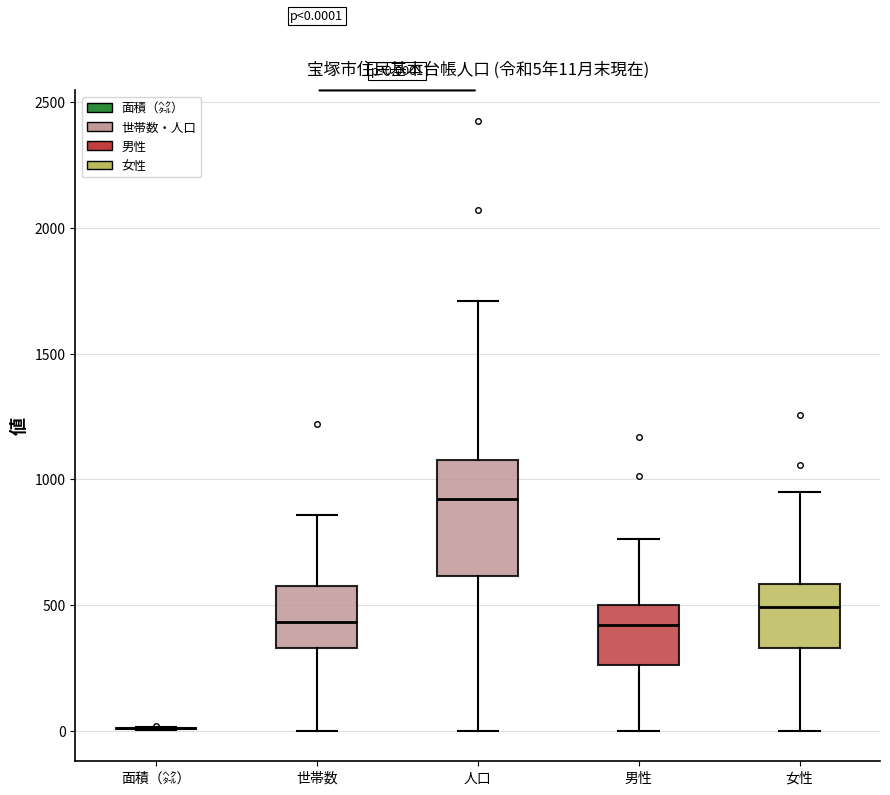

Which box is the tallest, from its lower edge to its upper edge?

人口